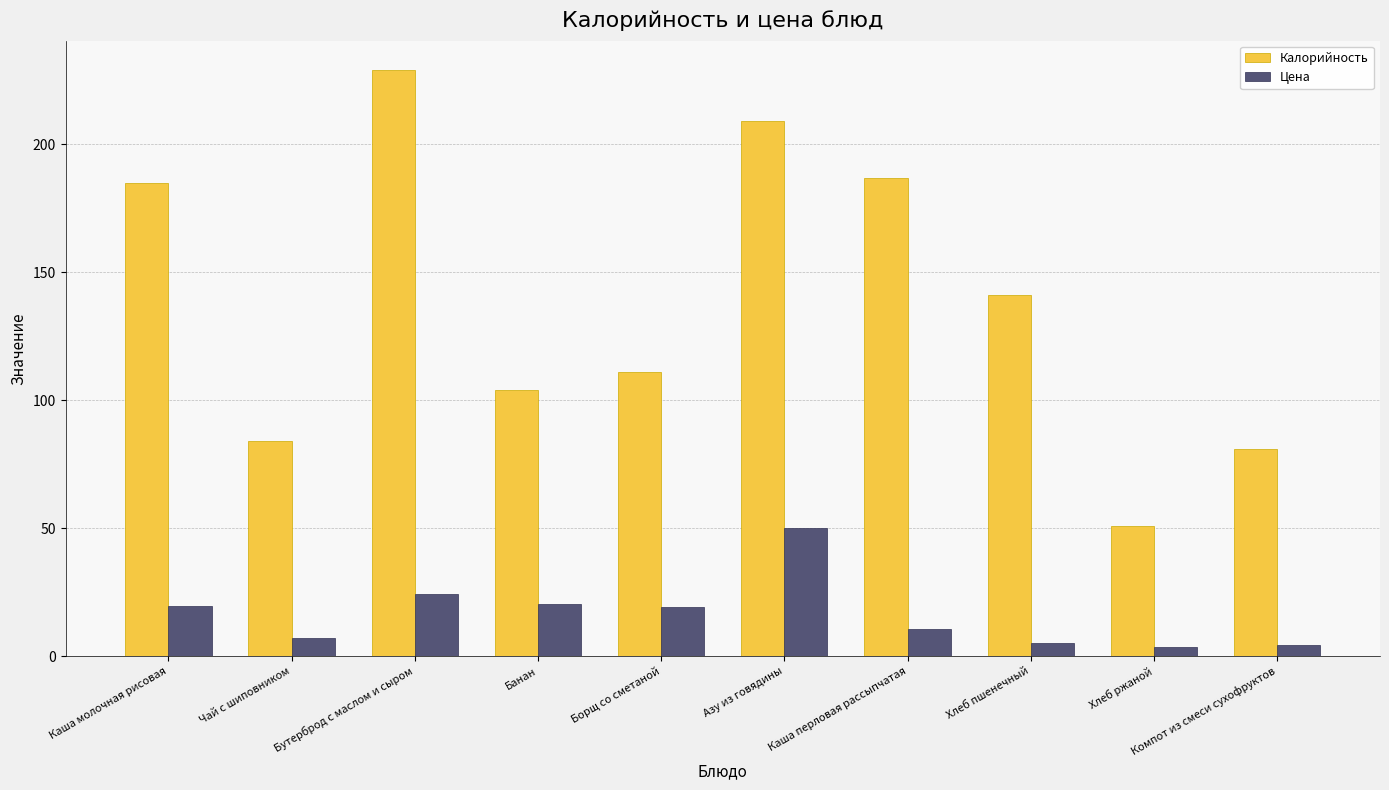

What is the sum of the Калорийность values at Компот из смеси сухофруктов and Каша перловая рассыпчатая?

268.0